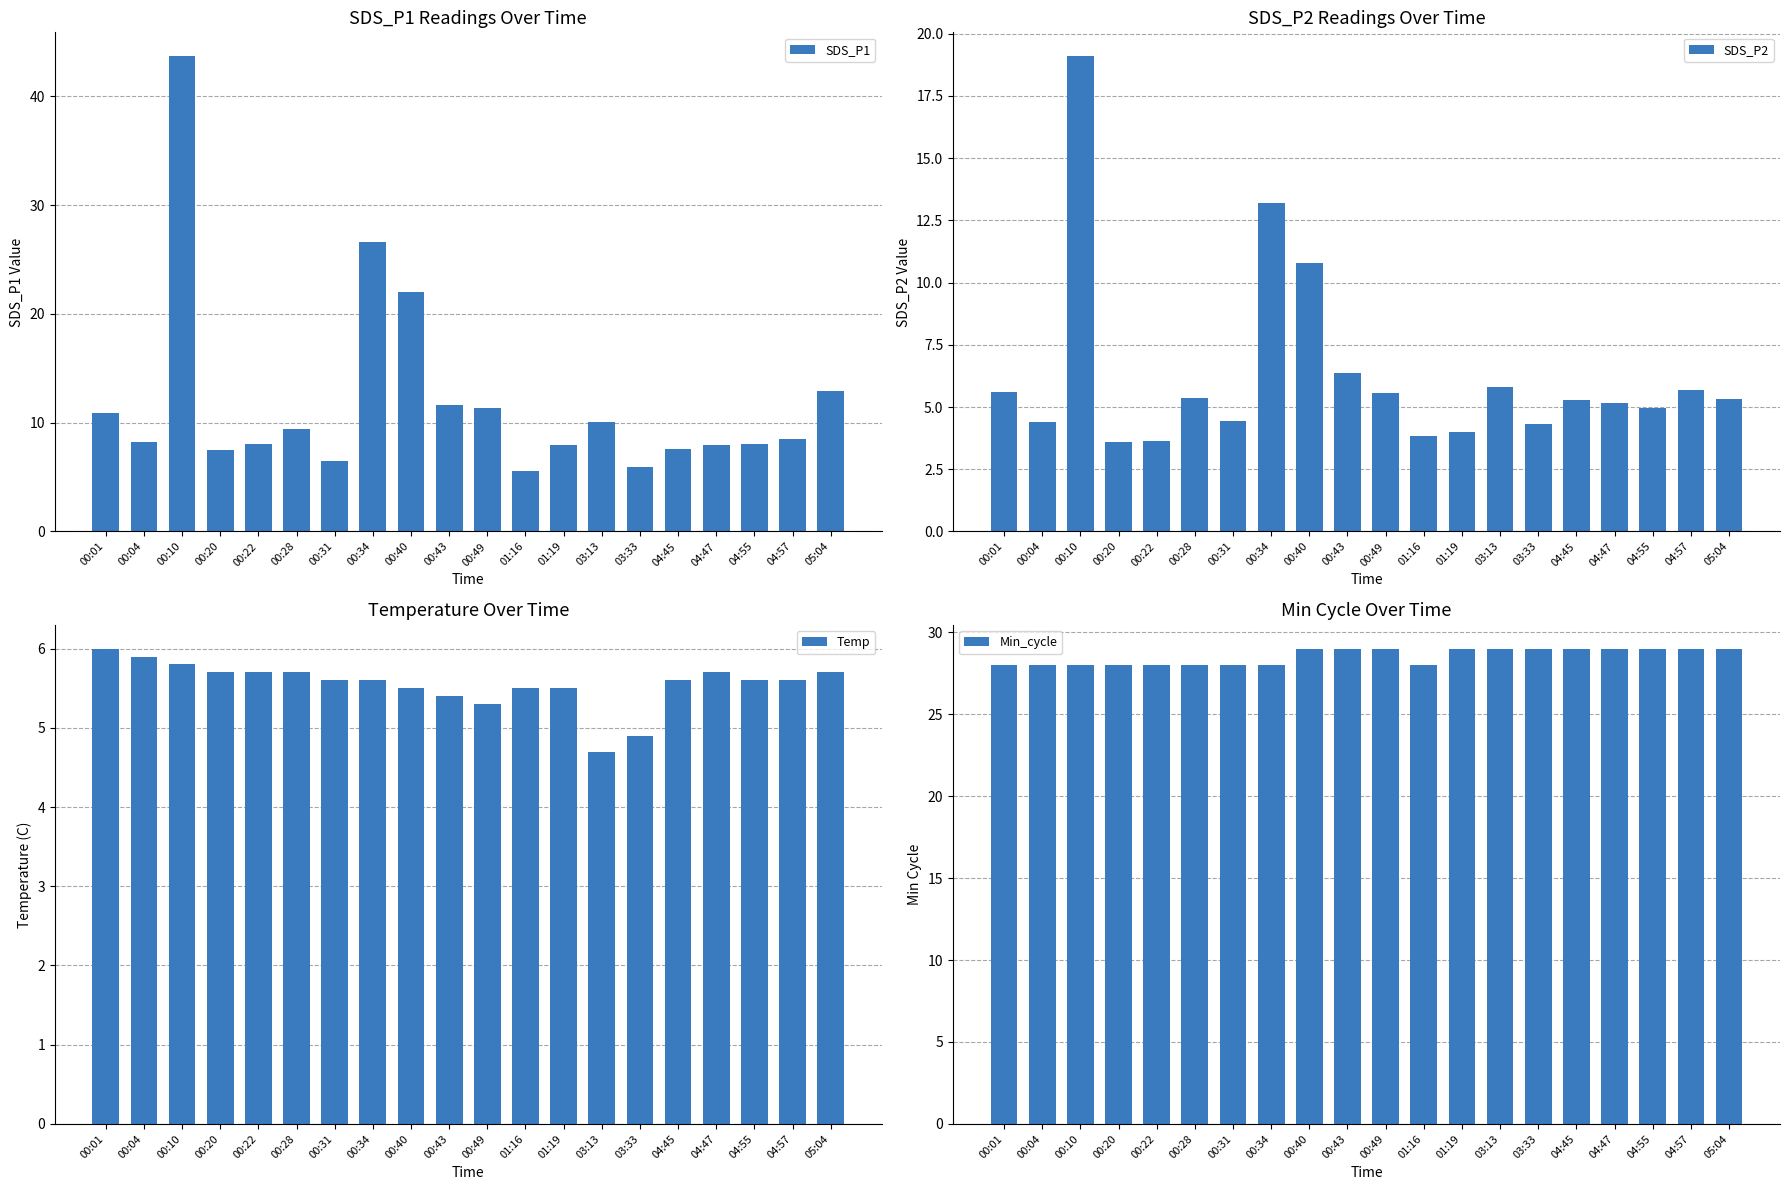

What are all the series names shown in the legend?

SDS_P1, SDS_P2, Temp, Min_cycle